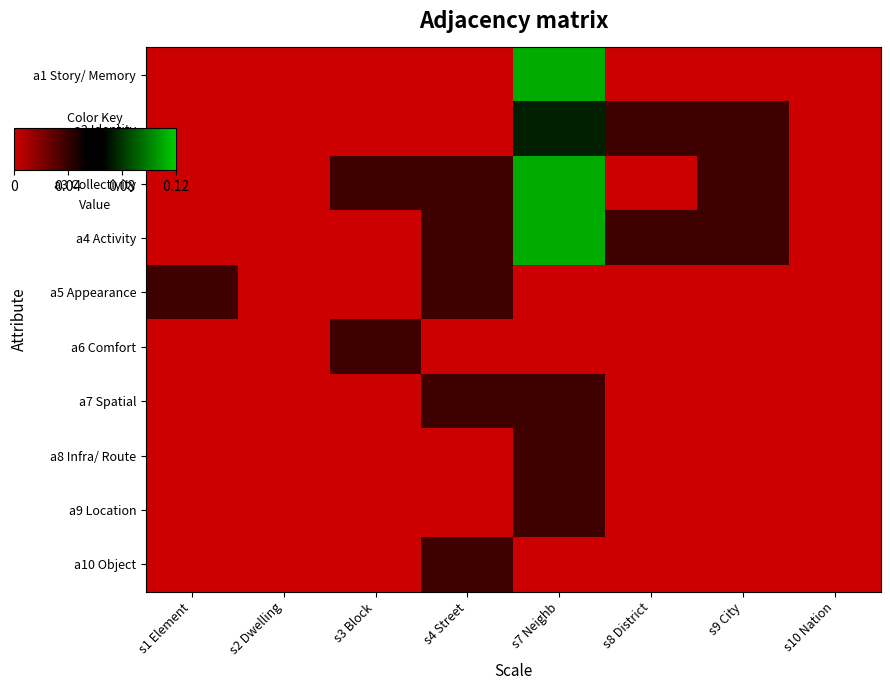

How many series are shown in this chart?

10